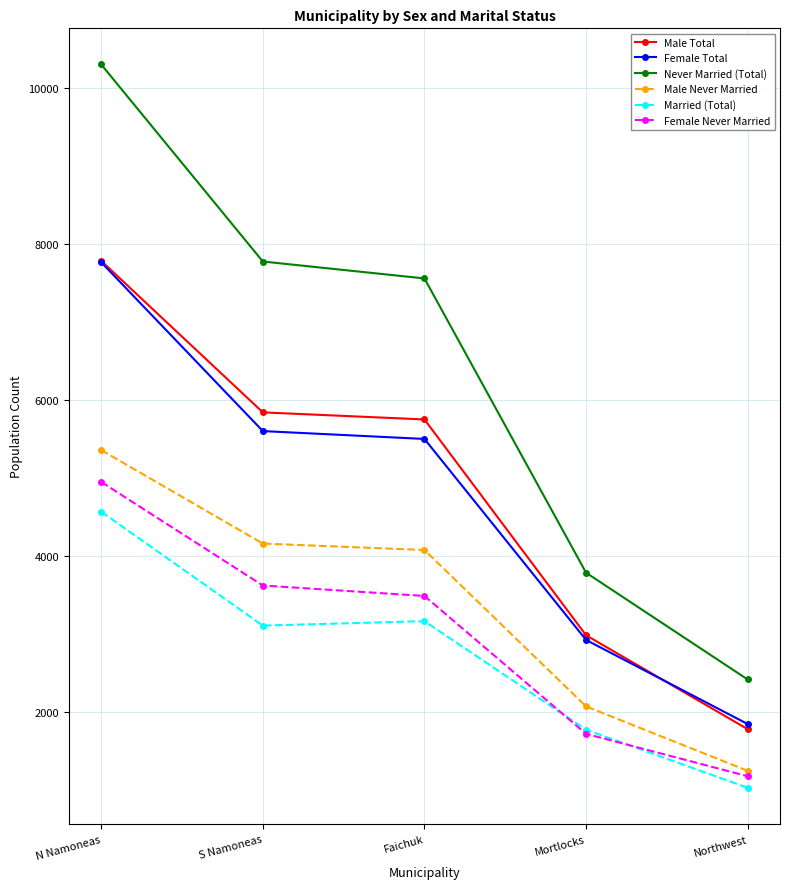

Is it true that Never Married (Total) equals 3780 at Mortlocks?

True